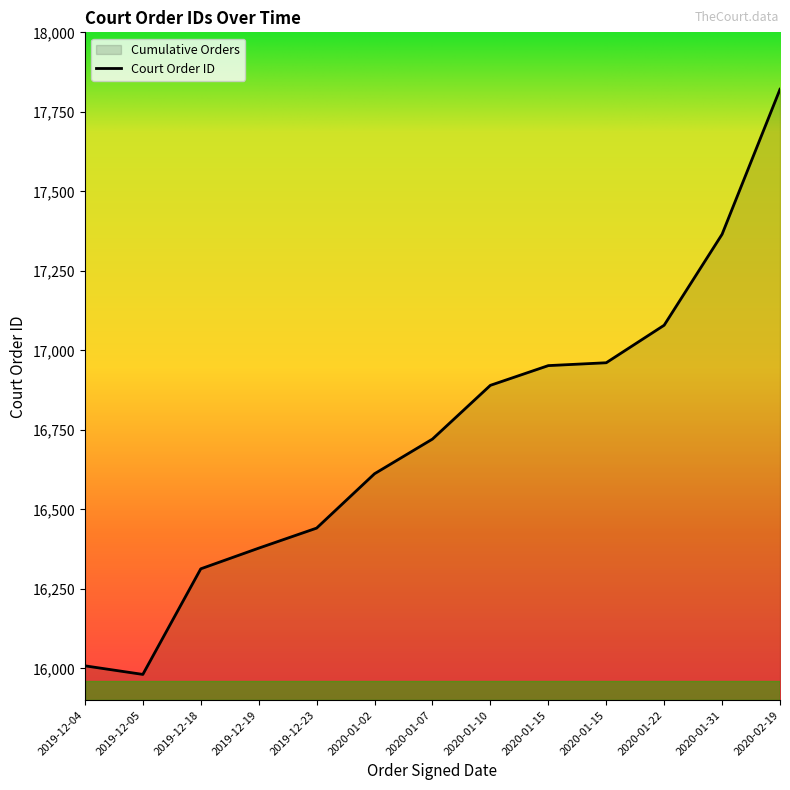

What is the minimum value shown in the chart?

15981